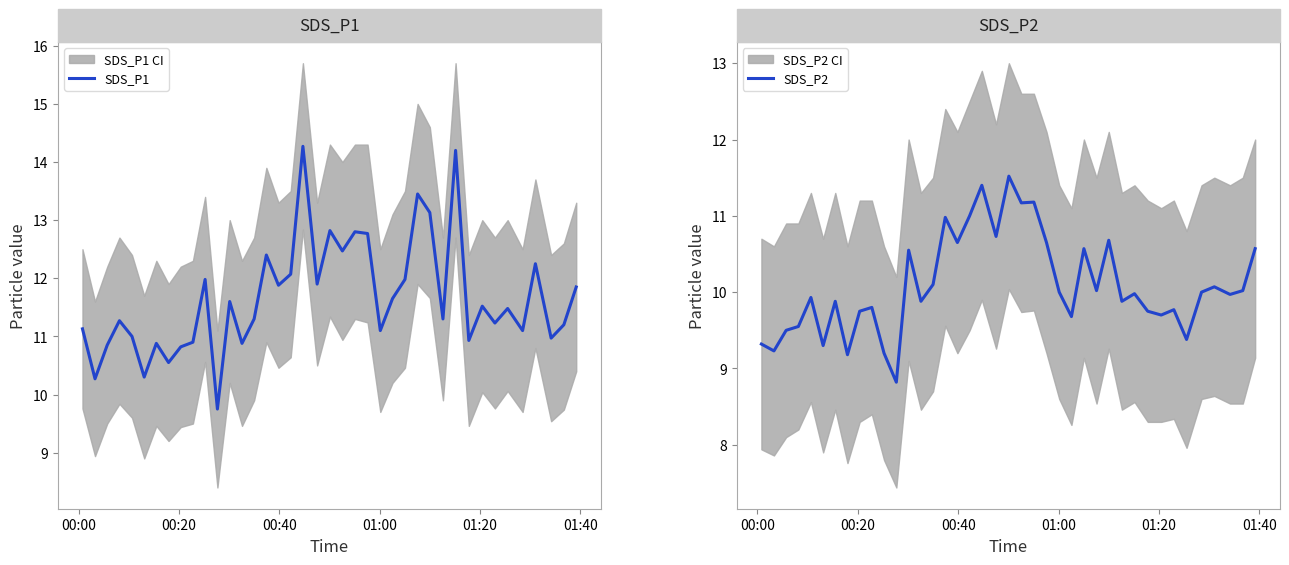

What is the minimum value for SDS_P1?

9.8